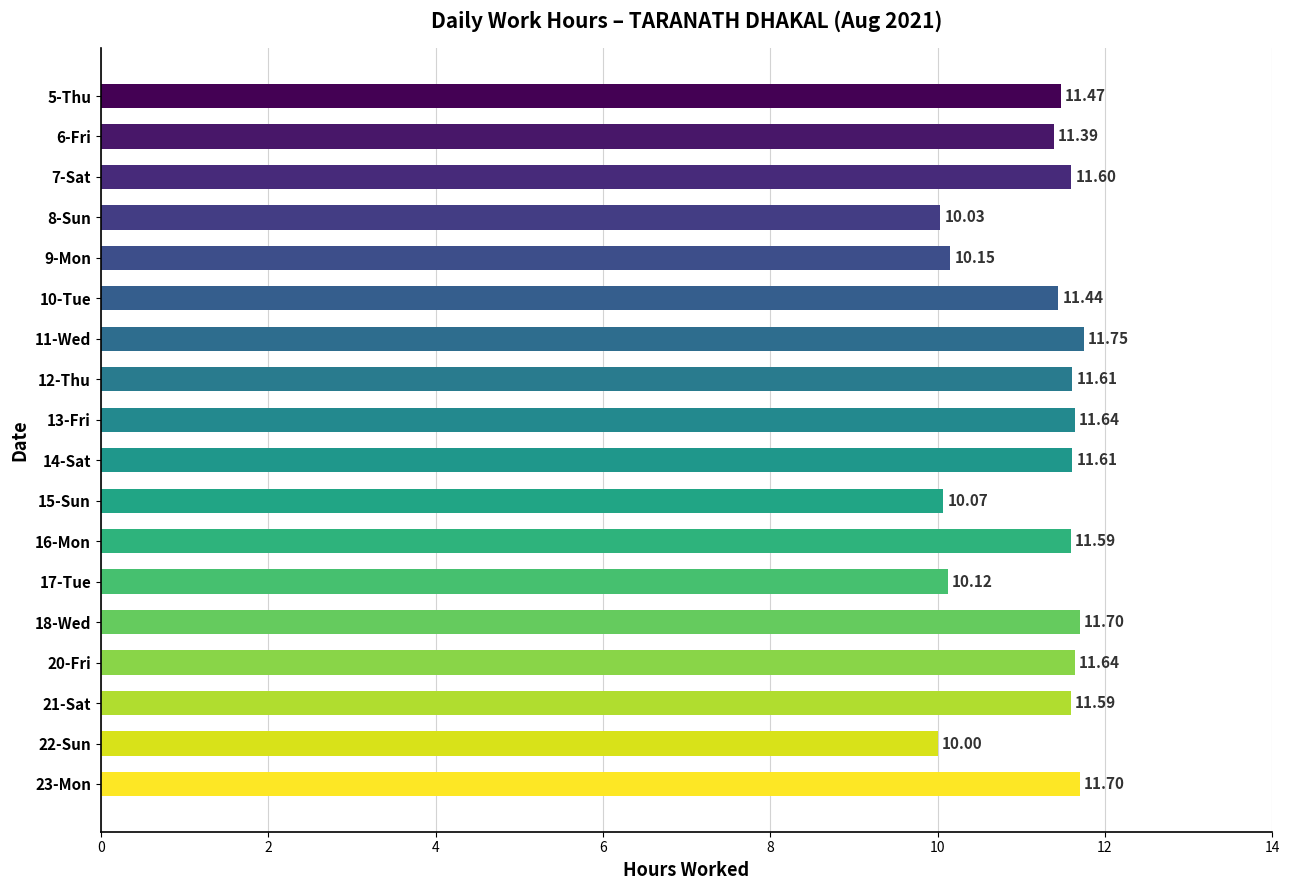

What is the sum of all values?

201.1